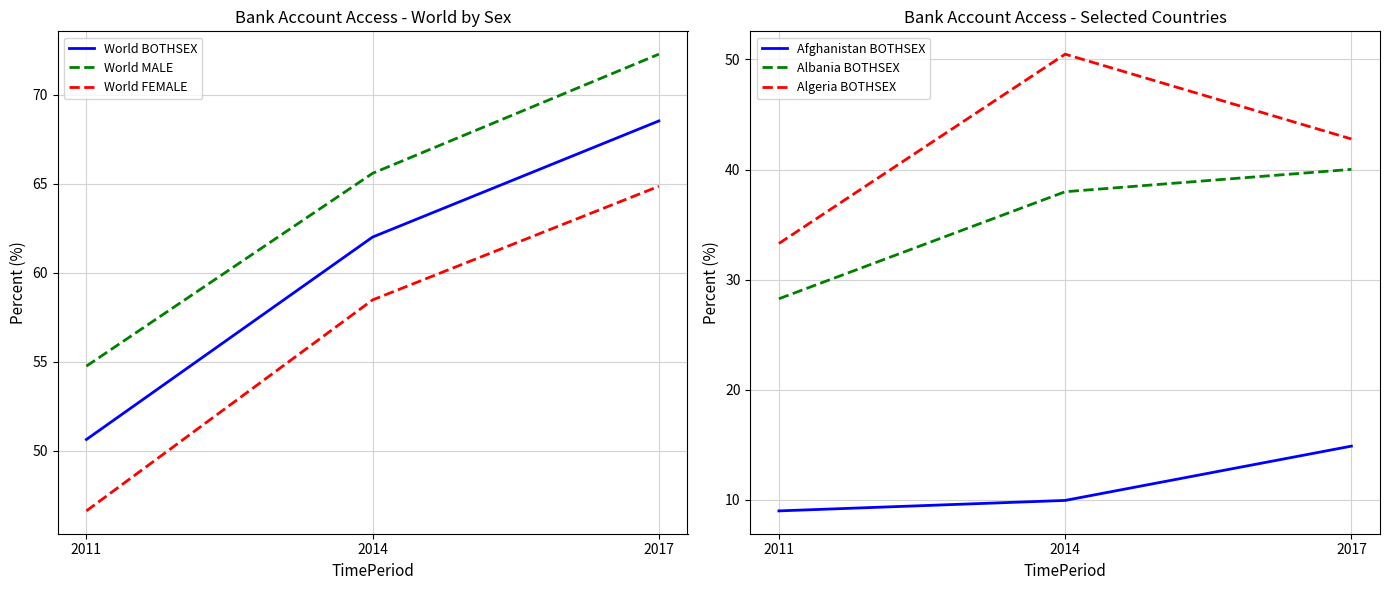

Which label corresponds to the largest value in the chart?

2017